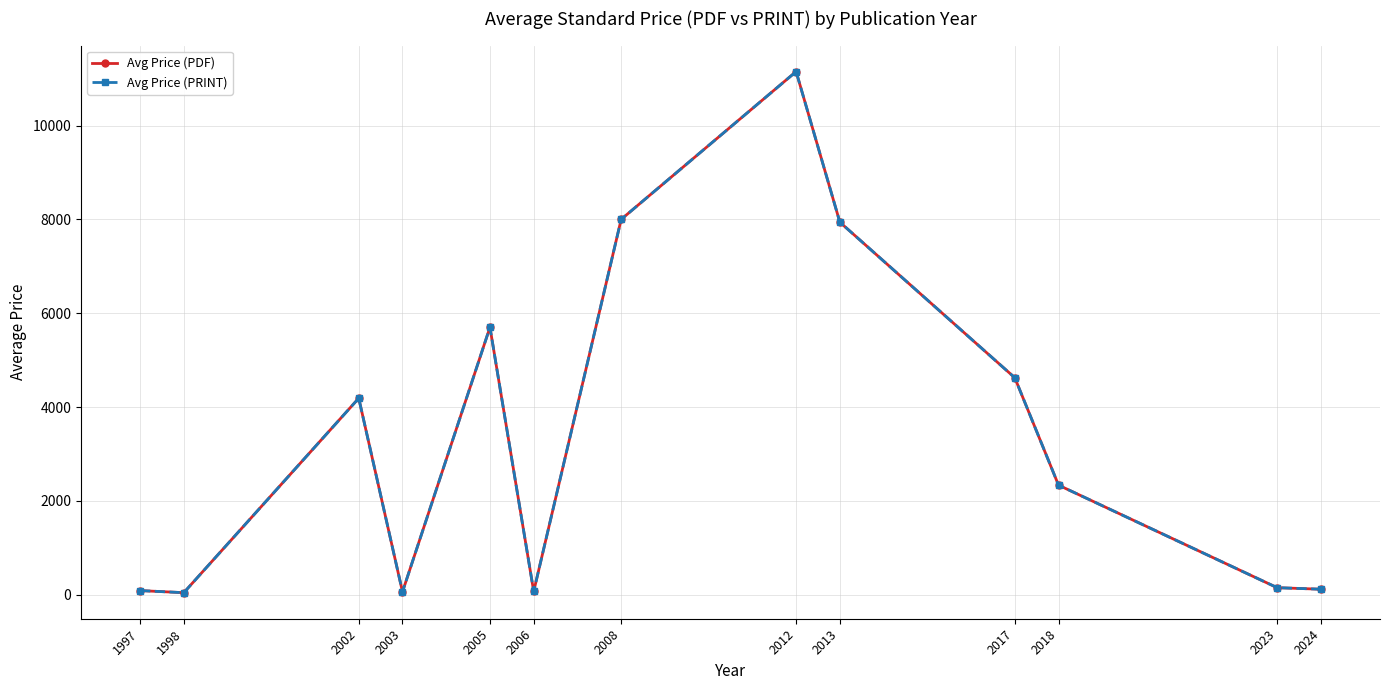

Is the value of Avg Price (PDF) at 1998 greater than the value of Avg Price (PRINT) at 2006?

No